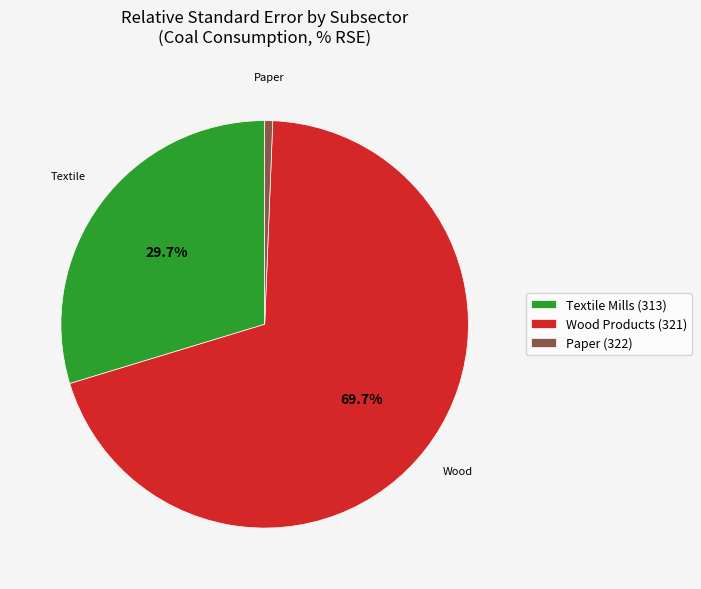

Which slice is the smallest?

Paper (322)